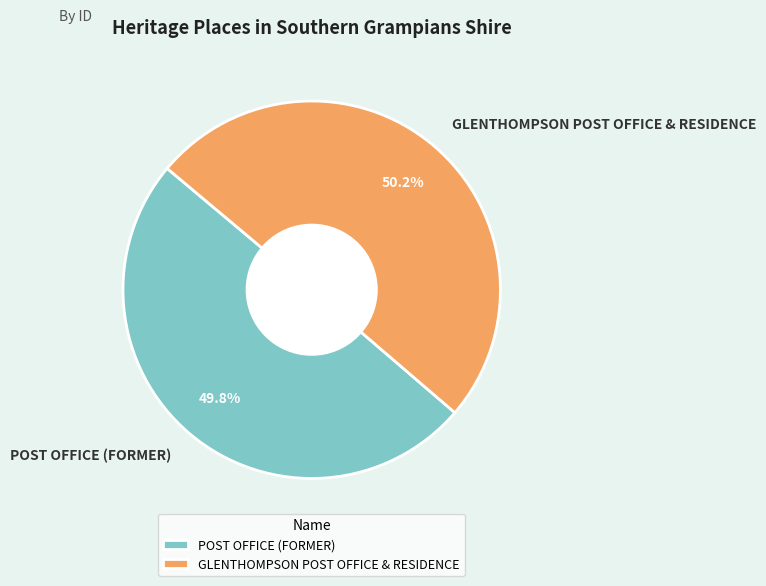

Approximately how many times larger is the value at GLENTHOMPSON POST OFFICE & RESIDENCE compared to POST OFFICE (FORMER)?

1.0